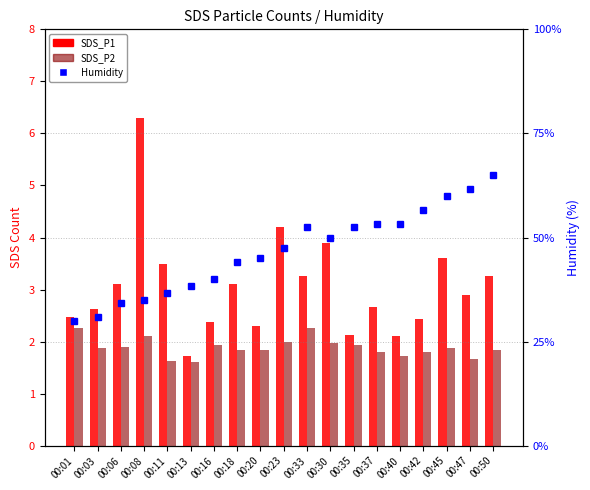

Is it true that SDS_P1 equals 2.9 at 00:47?

True